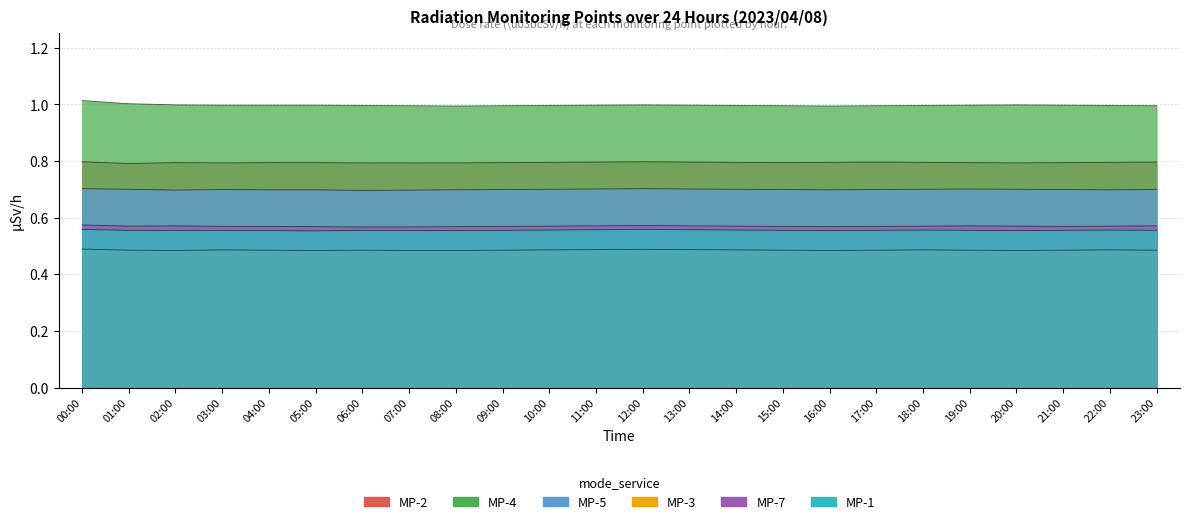

Where is the first local minimum for MP-2?

01:00